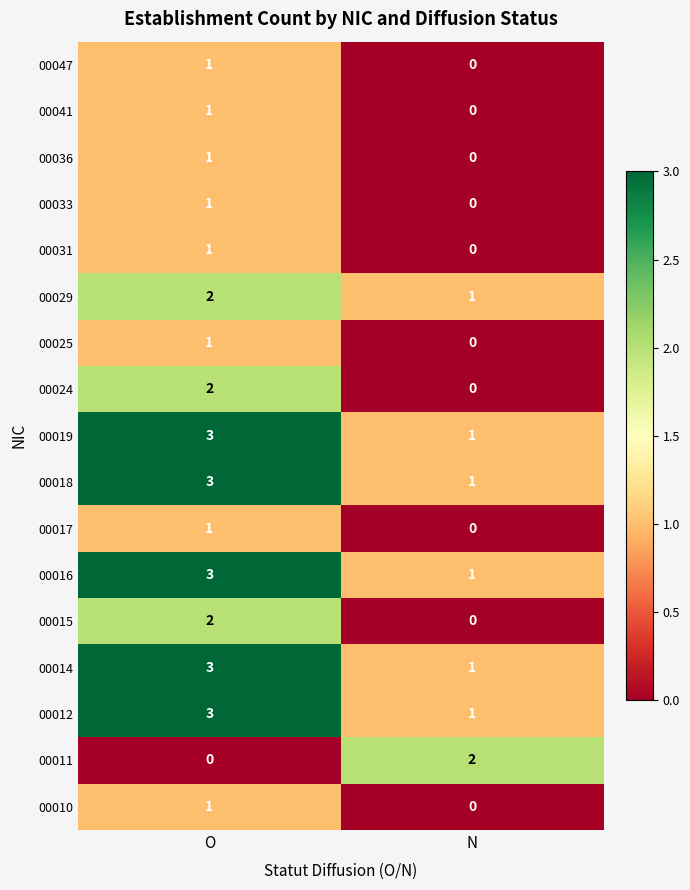

At which label does 00041 reach its peak?

O